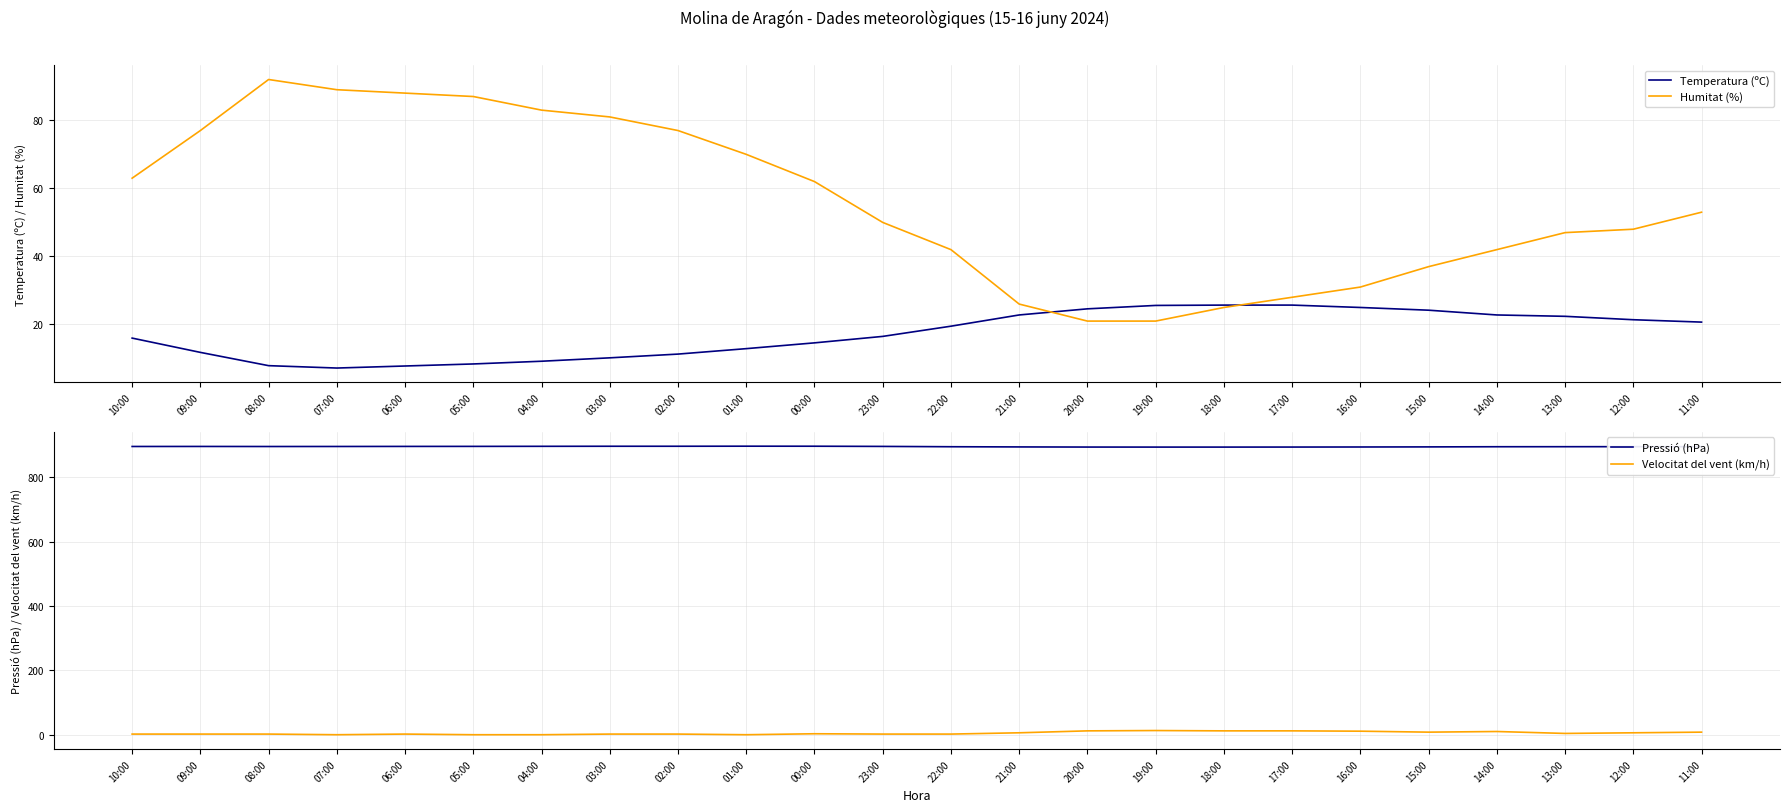

Is the value of Humitat (%) at 23:00 greater than the value of Temperatura (ºC) at 23:00?

Yes